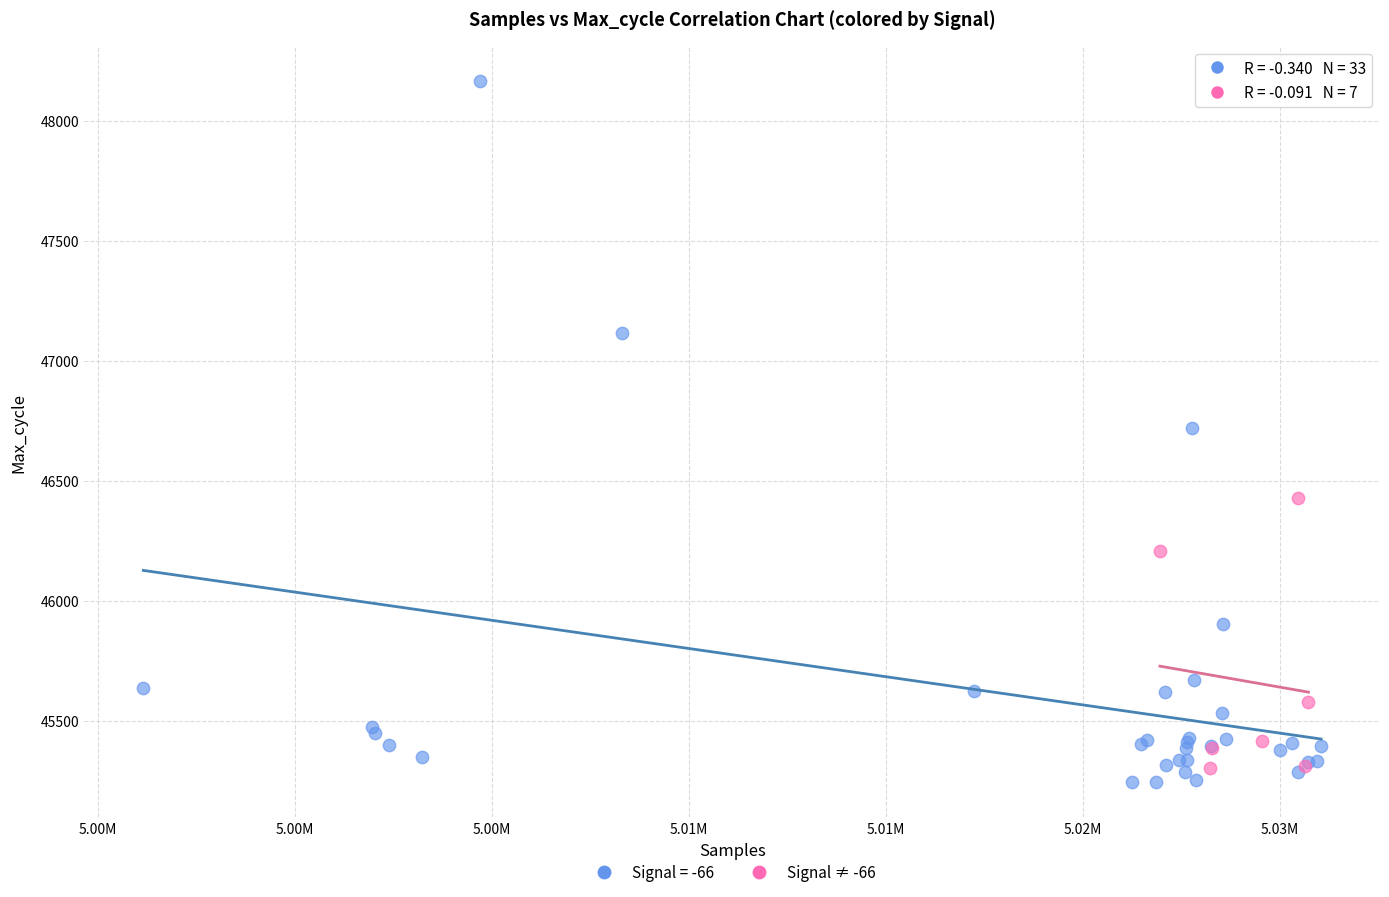

Which series has the largest Y range (max minus min)?

Signal = -66